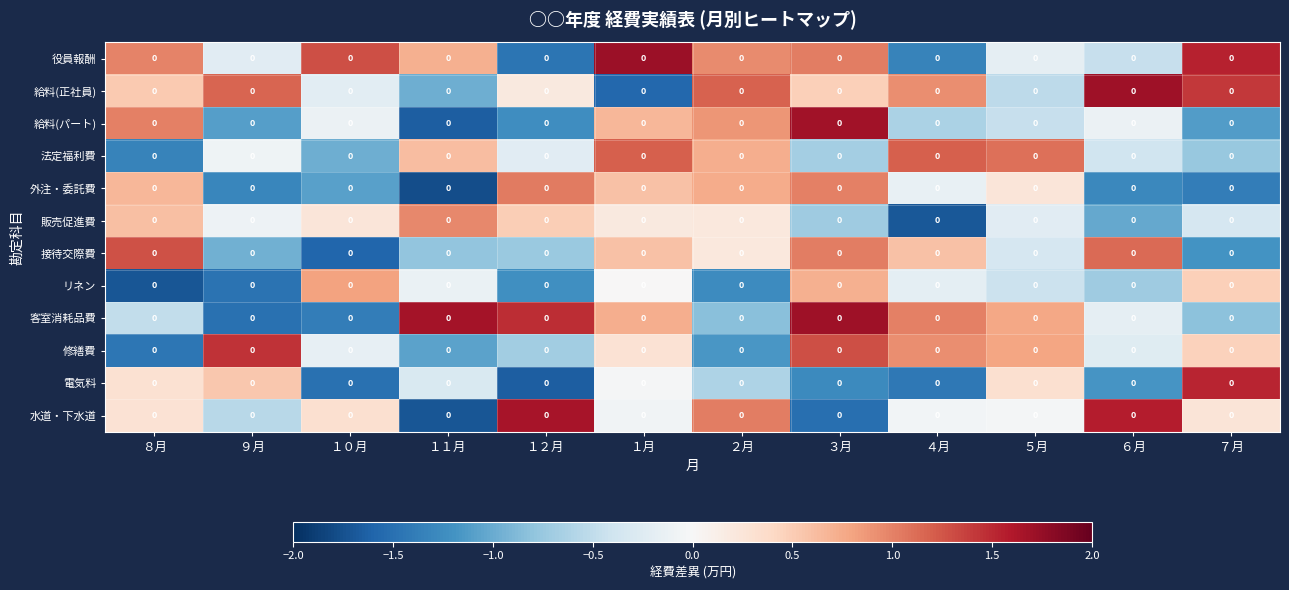

Reading left to right, list all the values displayed in this chart.

役員報酬: ８月=0.0	９月=0.0	１０月=0.0	１１月=0.0	１２月=0.0	１月=0.0	２月=0.0	３月=0.0	４月=0.0	５月=0.0	６月=0.0	７月=0.0
給料(正社員): ８月=0.0	９月=0.0	１０月=0.0	１１月=0.0	１２月=0.0	１月=0.0	２月=0.0	３月=0.0	４月=0.0	５月=0.0	６月=0.0	７月=0.0
給料(パート): ８月=0.0	９月=0.0	１０月=0.0	１１月=0.0	１２月=0.0	１月=0.0	２月=0.0	３月=0.0	４月=0.0	５月=0.0	６月=0.0	７月=0.0
法定福利費: ８月=0.0	９月=0.0	１０月=0.0	１１月=0.0	１２月=0.0	１月=0.0	２月=0.0	３月=0.0	４月=0.0	５月=0.0	６月=0.0	７月=0.0
外注・委託費: ８月=0.0	９月=0.0	１０月=0.0	１１月=0.0	１２月=0.0	１月=0.0	２月=0.0	３月=0.0	４月=0.0	５月=0.0	６月=0.0	７月=0.0
販売促進費: ８月=0.0	９月=0.0	１０月=0.0	１１月=0.0	１２月=0.0	１月=0.0	２月=0.0	３月=0.0	４月=0.0	５月=0.0	６月=0.0	７月=0.0
接待交際費: ８月=0.0	９月=0.0	１０月=0.0	１１月=0.0	１２月=0.0	１月=0.0	２月=0.0	３月=0.0	４月=0.0	５月=0.0	６月=0.0	７月=0.0
リネン: ８月=0.0	９月=0.0	１０月=0.0	１１月=0.0	１２月=0.0	１月=0.0	２月=0.0	３月=0.0	４月=0.0	５月=0.0	６月=0.0	７月=0.0
客室消耗品費: ８月=0.0	９月=0.0	１０月=0.0	１１月=0.0	１２月=0.0	１月=0.0	２月=0.0	３月=0.0	４月=0.0	５月=0.0	６月=0.0	７月=0.0
修繕費: ８月=0.0	９月=0.0	１０月=0.0	１１月=0.0	１２月=0.0	１月=0.0	２月=0.0	３月=0.0	４月=0.0	５月=0.0	６月=0.0	７月=0.0
電気料: ８月=0.0	９月=0.0	１０月=0.0	１１月=0.0	１２月=0.0	１月=0.0	２月=0.0	３月=0.0	４月=0.0	５月=0.0	６月=0.0	７月=0.0
水道・下水道: ８月=0.0	９月=0.0	１０月=0.0	１１月=0.0	１２月=0.0	１月=0.0	２月=0.0	３月=0.0	４月=0.0	５月=0.0	６月=0.0	７月=0.0